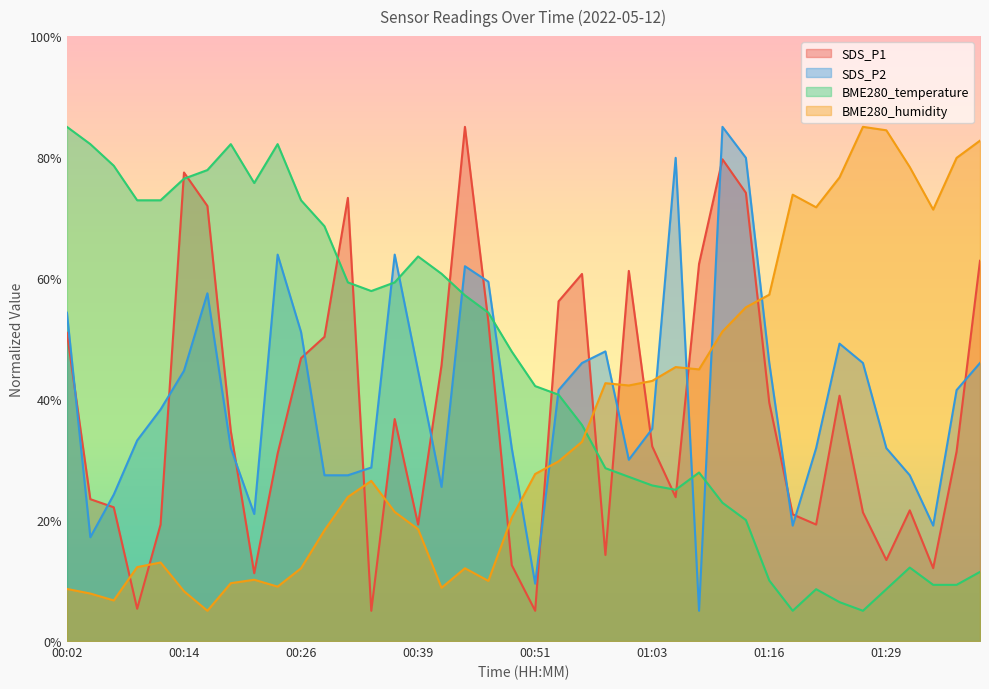

Rank the series by their maximum value, from highest to lowest.

SDS_P1, SDS_P2, BME280_temperature, BME280_humidity